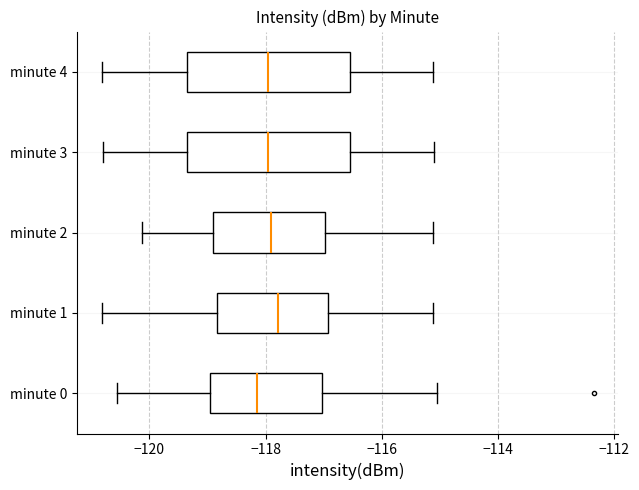

Where is the left edge of the box for minute 3 on the x-axis? The values are not printed on the chart, so give them approximately, as read against the axis.

-119.4